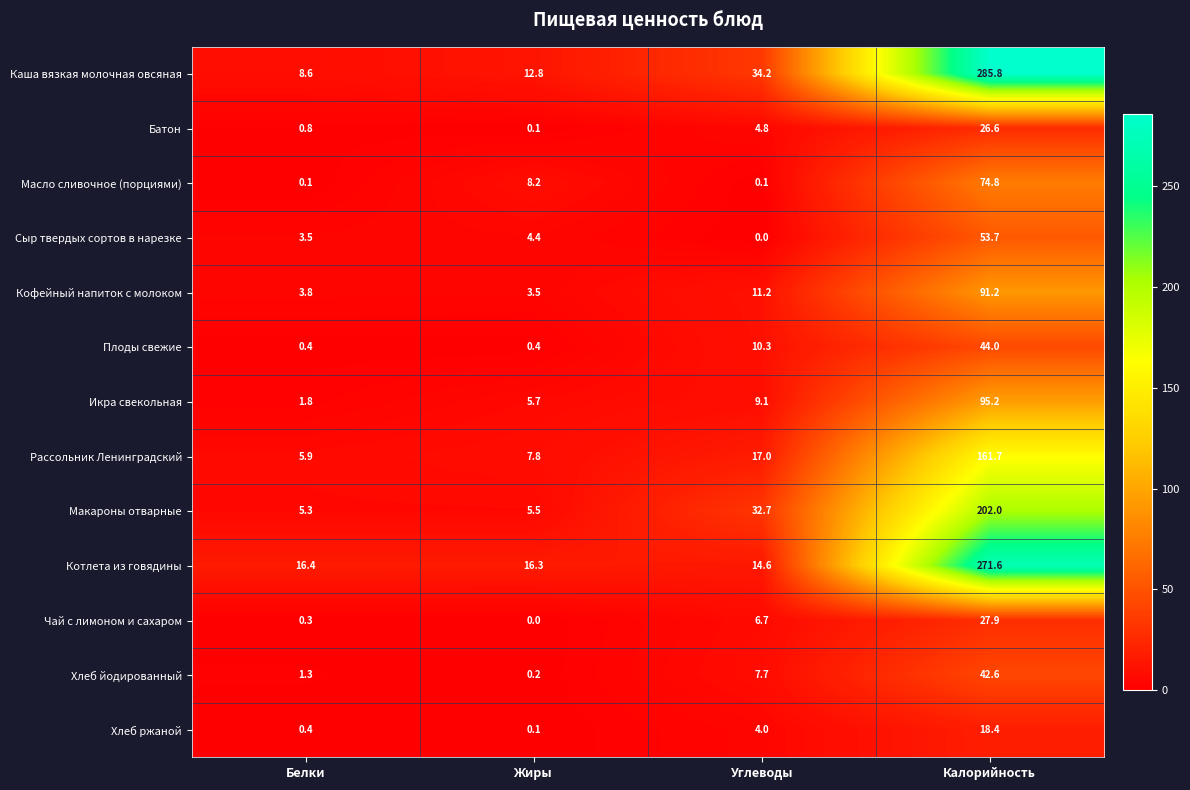

Which category has the lowest value in the Чай с лимоном и сахаром series?

Жиры